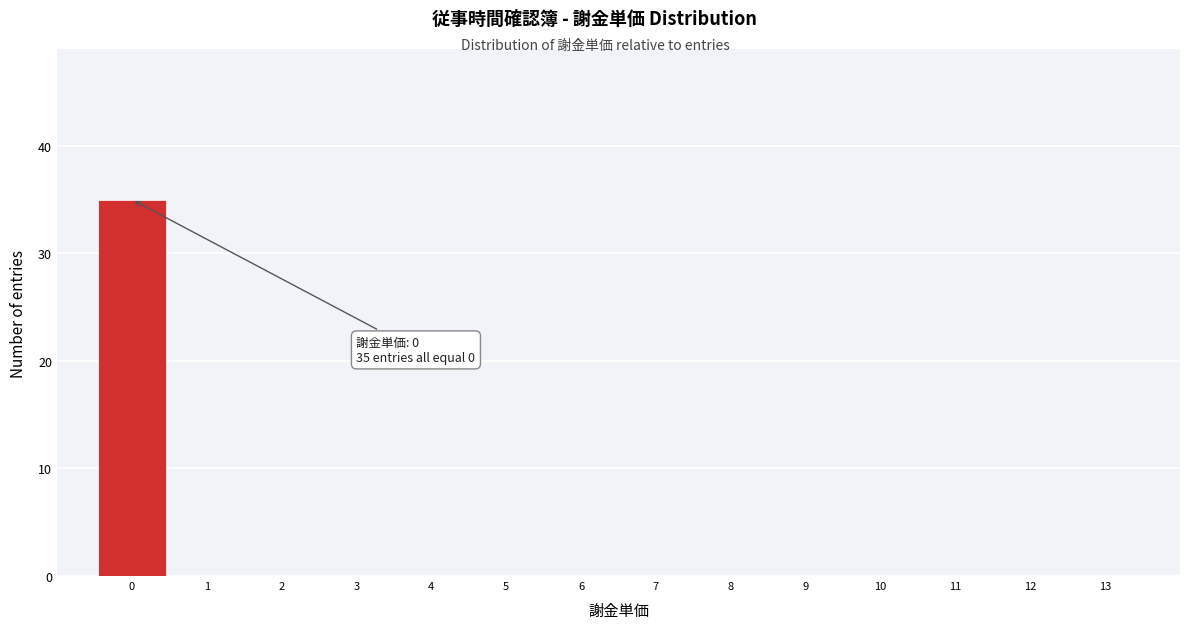

Over which range of the x-axis is the bar tallest?

-0.5 to 0.5